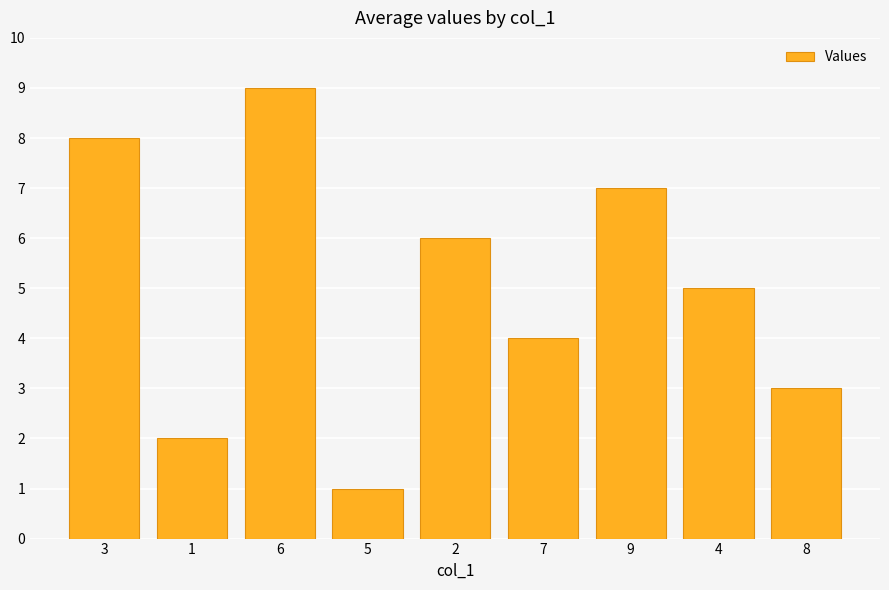

What is the smallest value displayed?

1